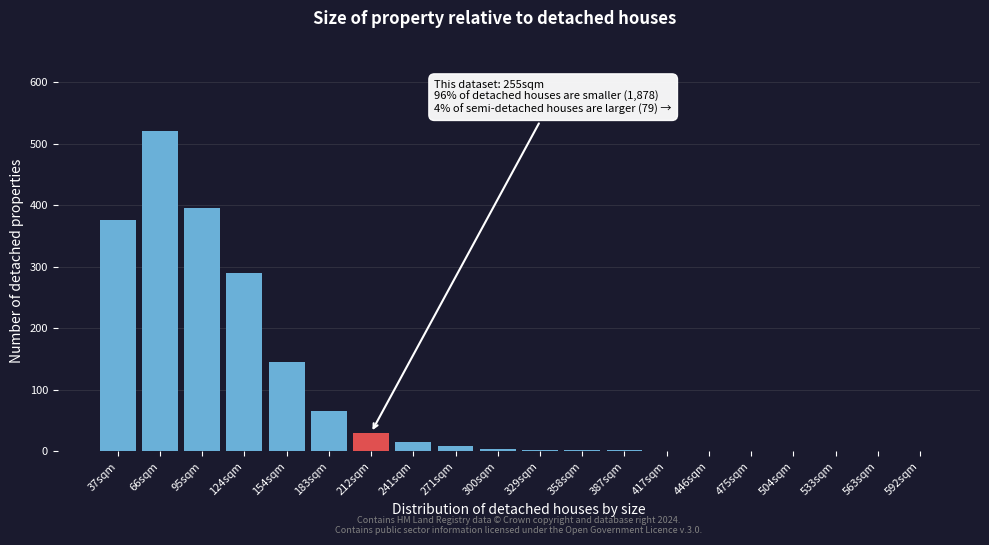

What is the sum of the values at 417sqm and 124sqm?

290